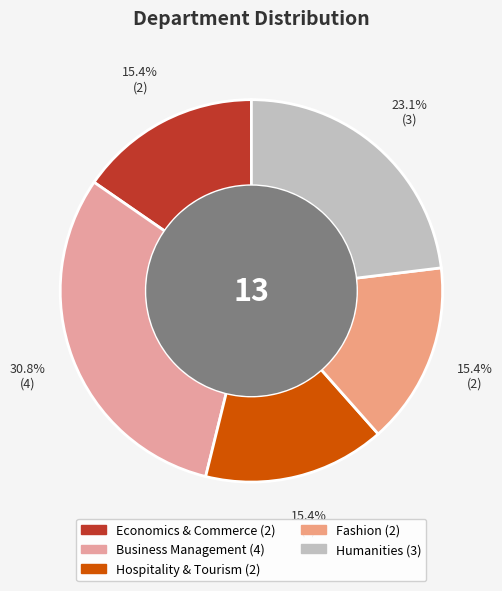

To the nearest percent, what is the difference between the largest and smallest slice percentages?

15%